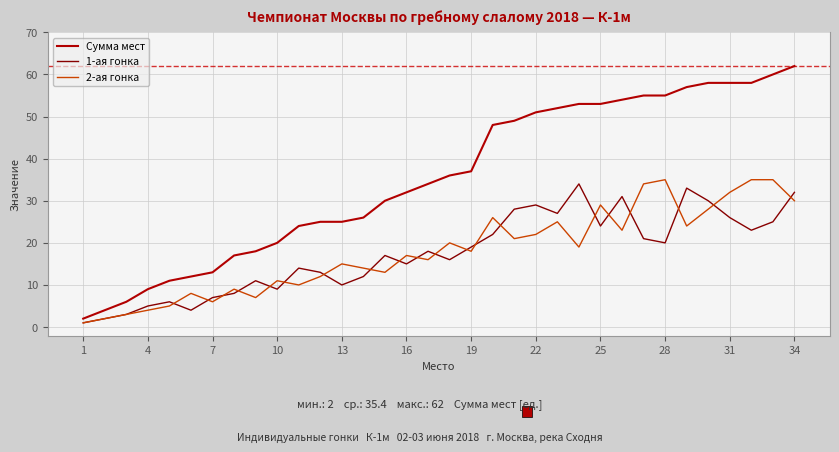

Which series has the largest total across all categories?

Сумма мест